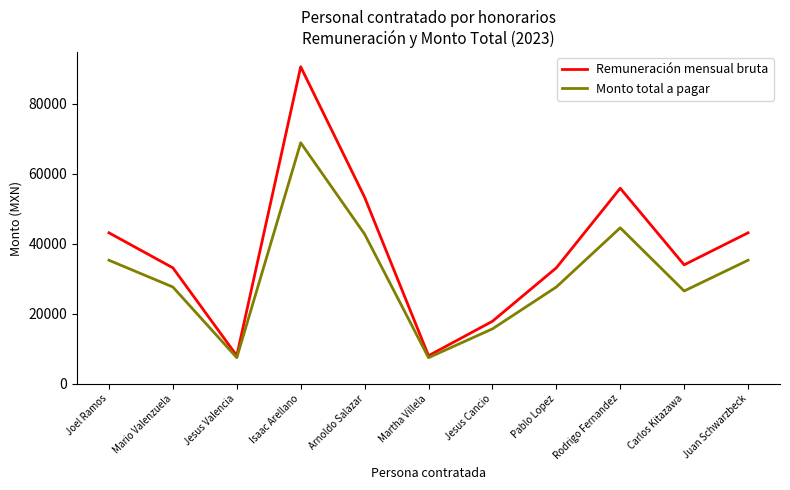

What is the total value across all series at Mario Valenzuela?

60776.8